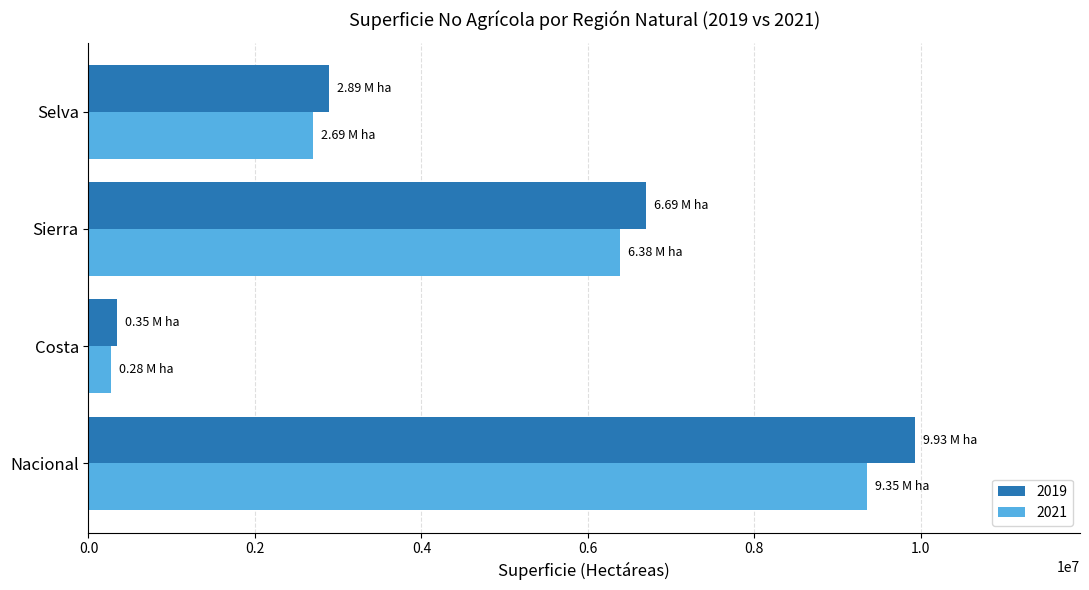

At which category does the chart reach its peak across all series?

Nacional